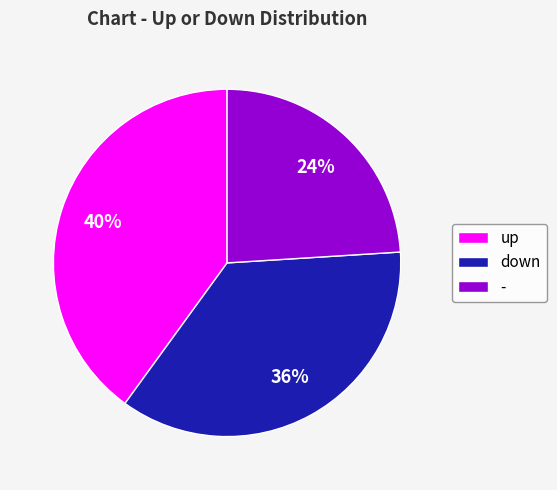

Is the sum of up and - greater than half?

Yes